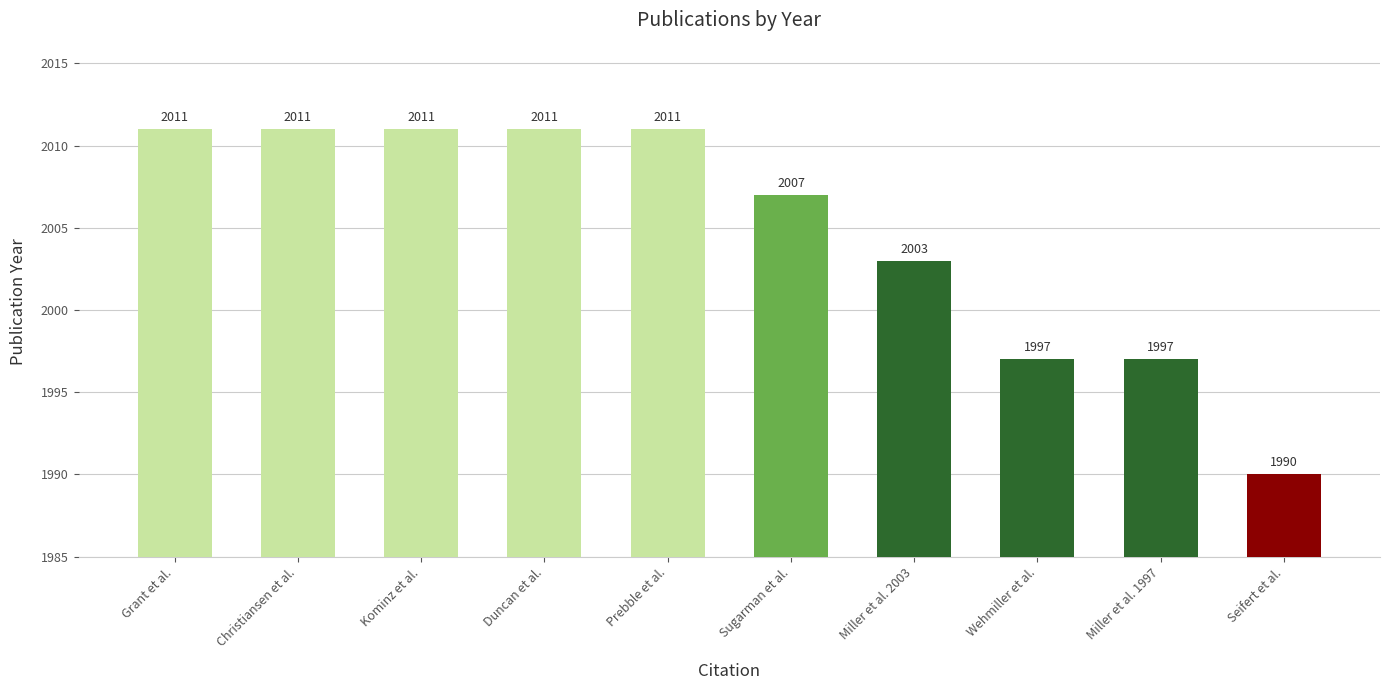

What is the difference between the maximum and minimum values?

21